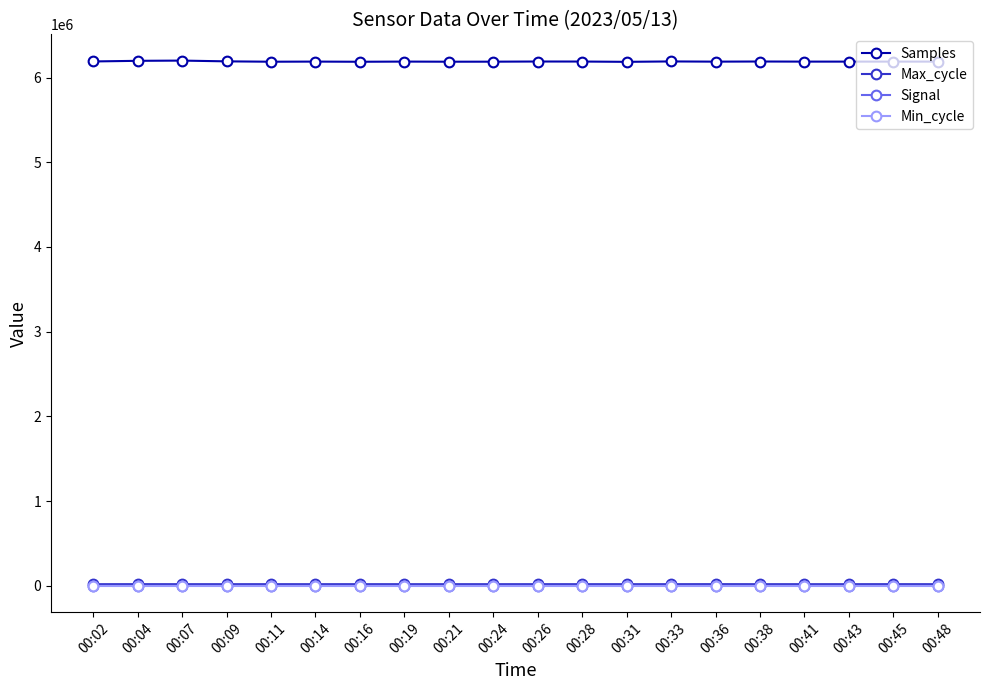

What is the sum of all Signal values?

-1816